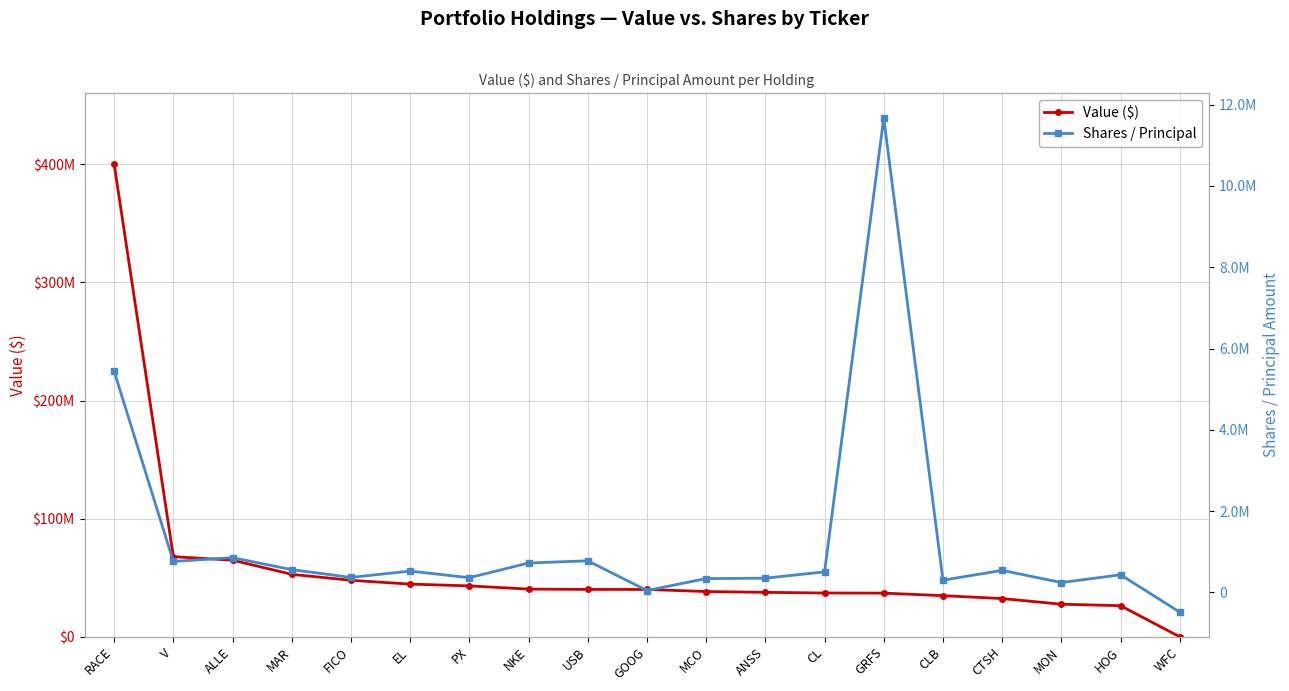

How many values in the Value ($) series are below 40097000?

9